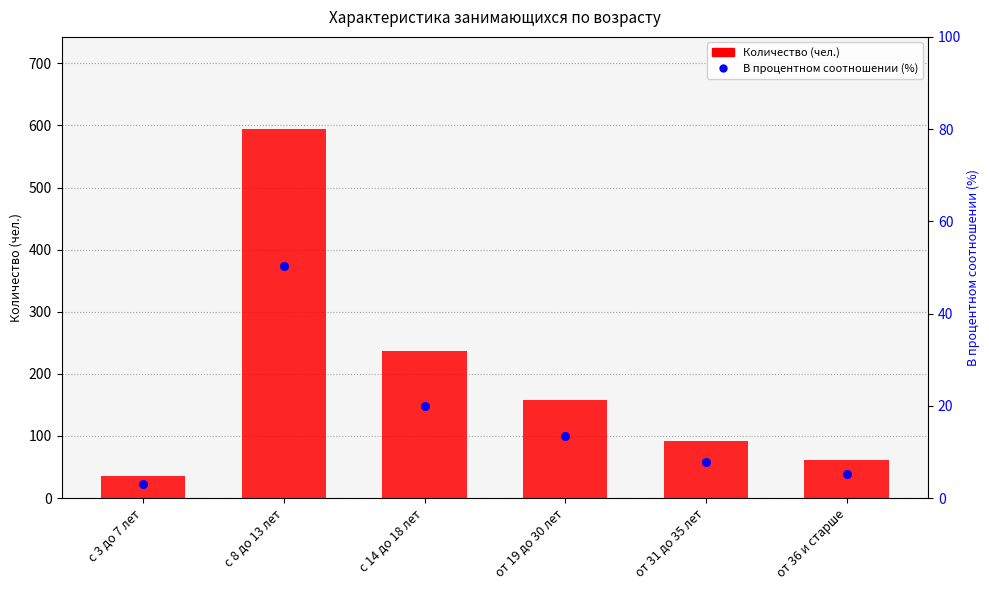

Which series has the largest total across all categories?

Количество (чел.)